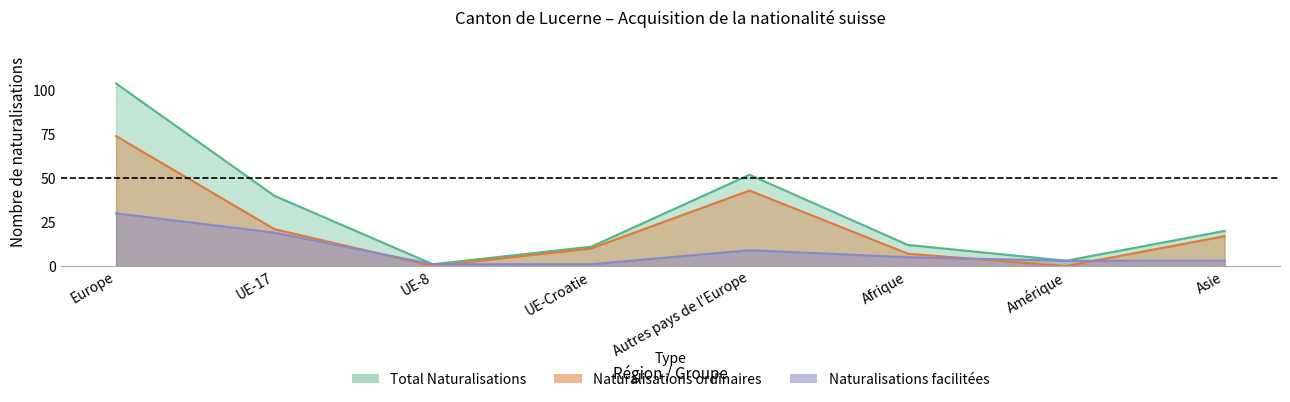

Reading right to left, transcribe all the data shown in this chart.

Total Naturalisations: Asie=20	Amérique=3	Afrique=12	Autres pays de l'Europe=52	UE-Croatie=11	UE-8=1	UE-17=40	Europe=104
Naturalisations ordinaires: Asie=17	Amérique=0	Afrique=7	Autres pays de l'Europe=43	UE-Croatie=10	UE-8=0	UE-17=21	Europe=74
Naturalisations facilitées: Asie=3	Amérique=3	Afrique=5	Autres pays de l'Europe=9	UE-Croatie=1	UE-8=1	UE-17=19	Europe=30